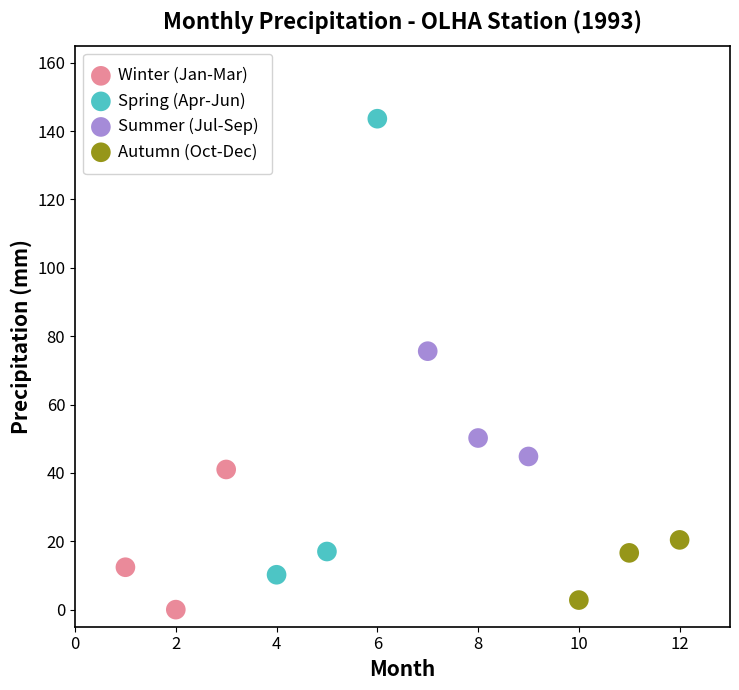

Which series has the widest spread of Y values?

Spring (Apr-Jun)